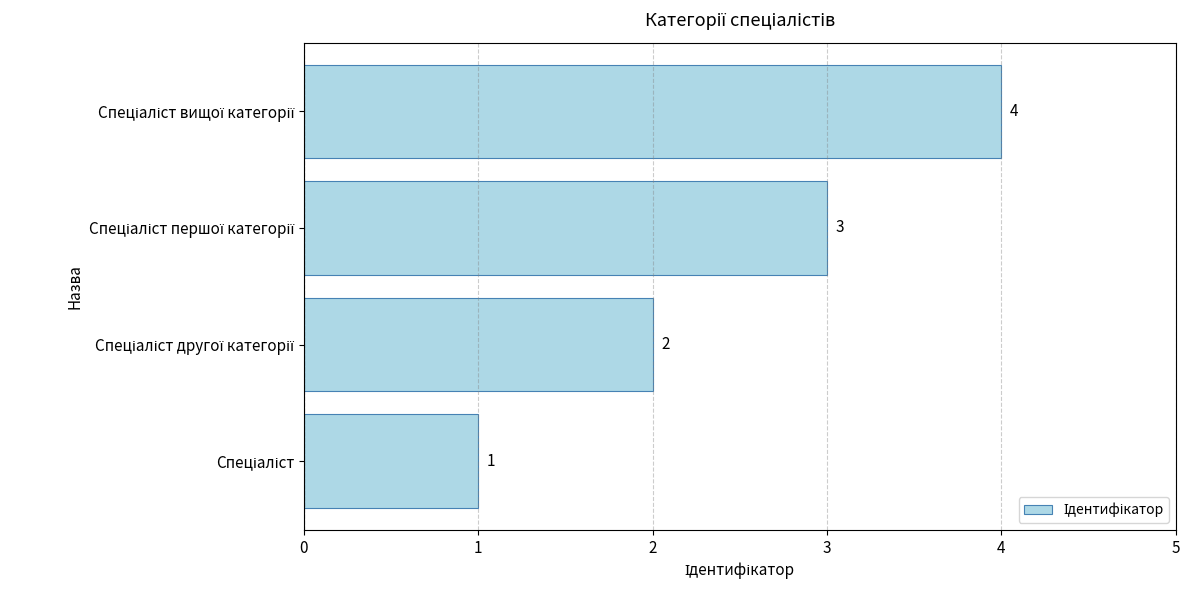

What is the greatest value displayed?

4